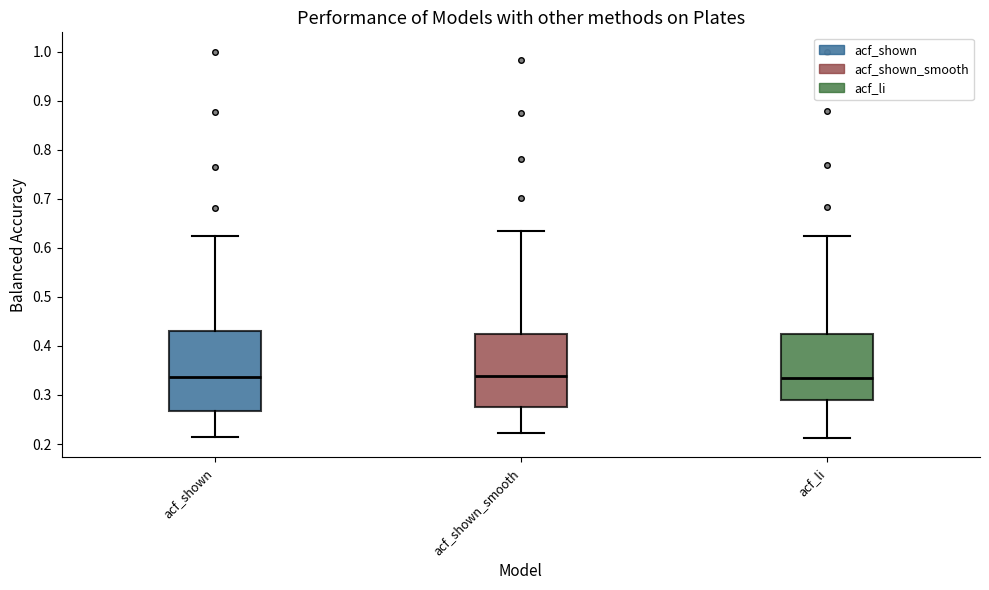

Reading left to right, read every box against the y-axis: the position of its median line, the range the box covers, and the ends of its whiskers. The values are not printed on the chart, so give them approximately, as read against the axis.

acf_shown: median 0.34, box 0.27 to 0.43, whiskers 0.22 to 0.63
acf_shown_smooth: median 0.34, box 0.27 to 0.42, whiskers 0.22 to 0.64
acf_li: median 0.33, box 0.29 to 0.43, whiskers 0.21 to 0.62